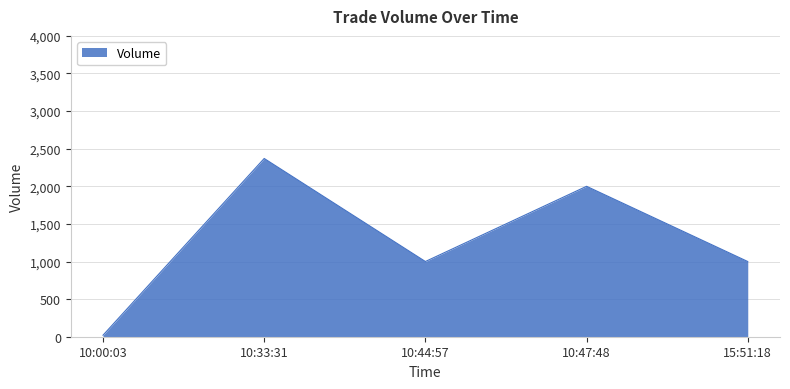

How many interior local valleys (lower than both neighbors) does the data have?

1